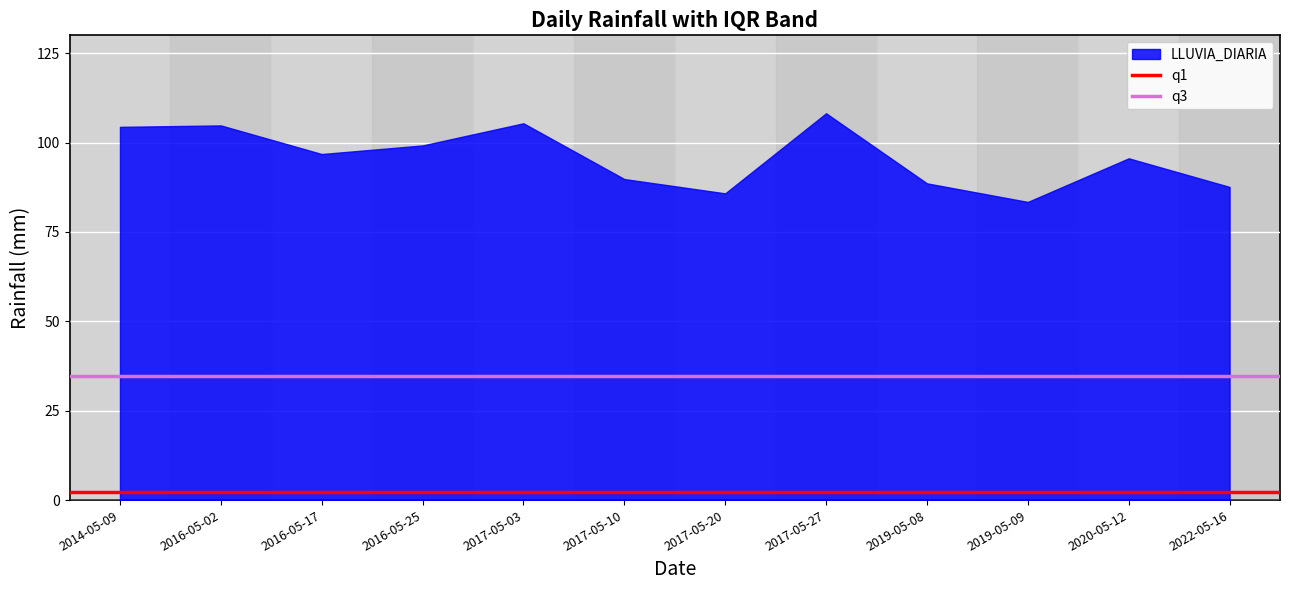

What is the difference between the maximum and minimum values?

24.8